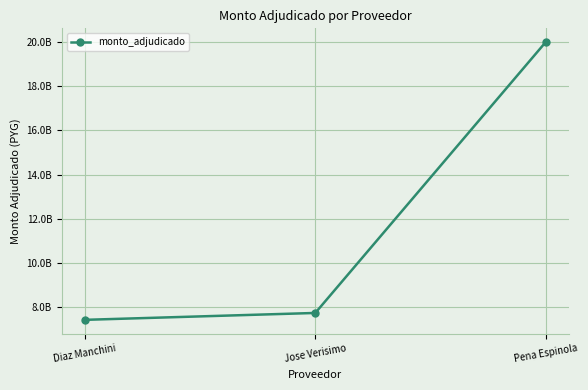

True or false: the data shows 13268472589 at Pena Espinola.

False